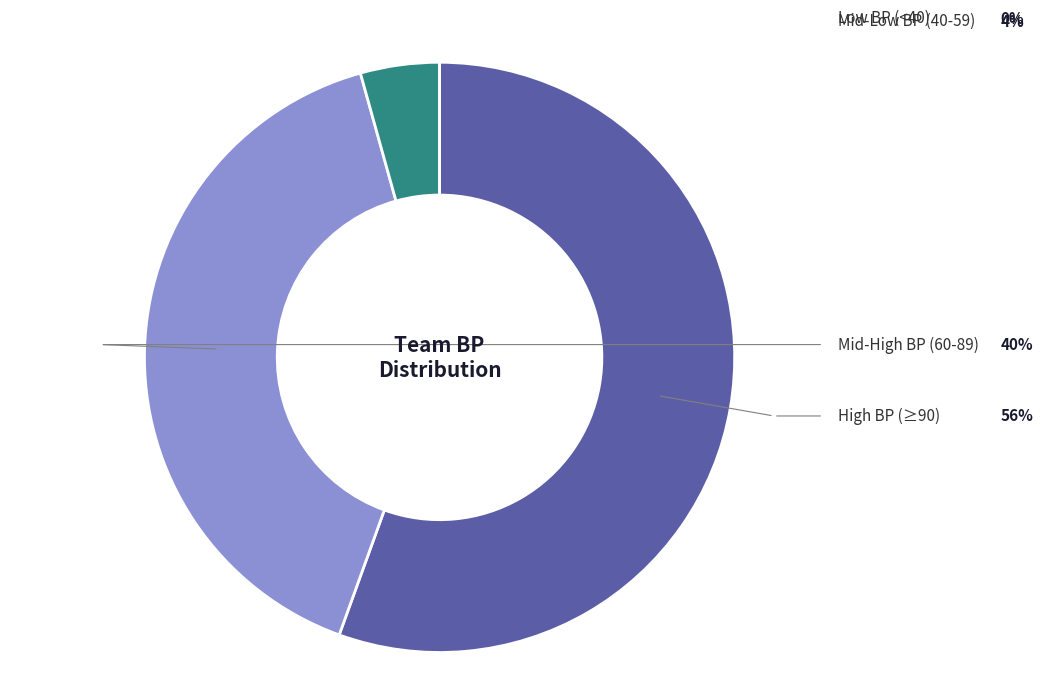

Does any single category account for the majority?

Yes